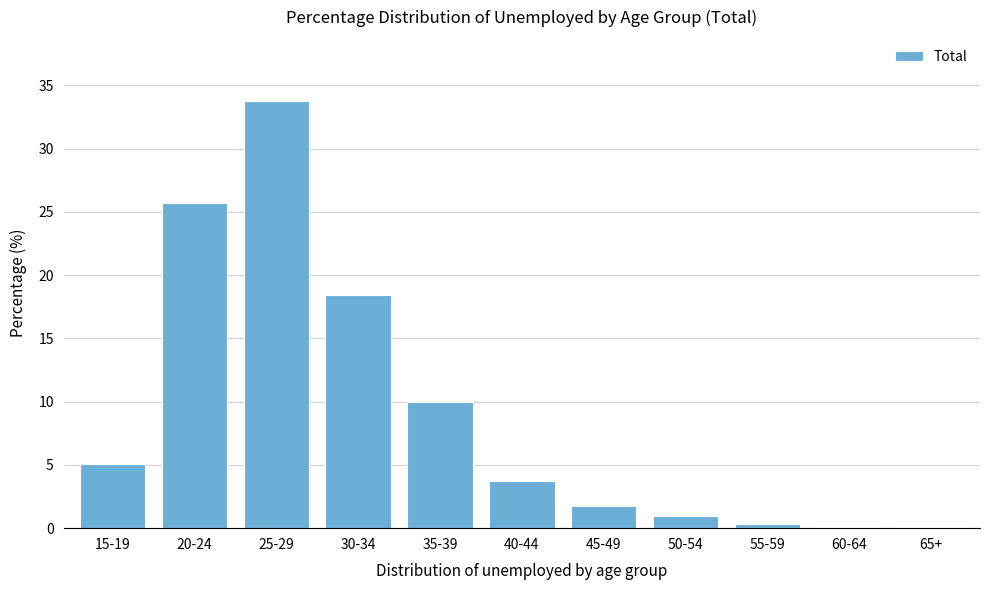

Reading left to right, extract all data points from this chart.

15-19=5.1	20-24=25.7	25-29=33.8	30-34=18.5	35-39=10.0	40-44=3.8	45-49=1.8	50-54=0.9	55-59=0.3	60-64=0.1	65+=0.1